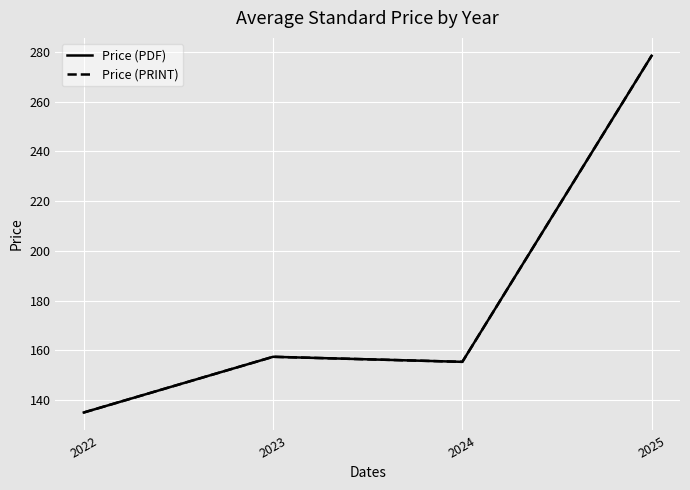

Is this an area chart (filled region under the line)?

No